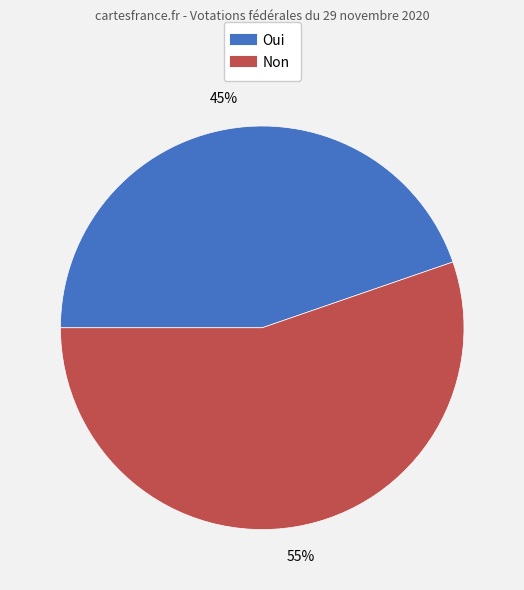

How many segments does this pie chart have?

2